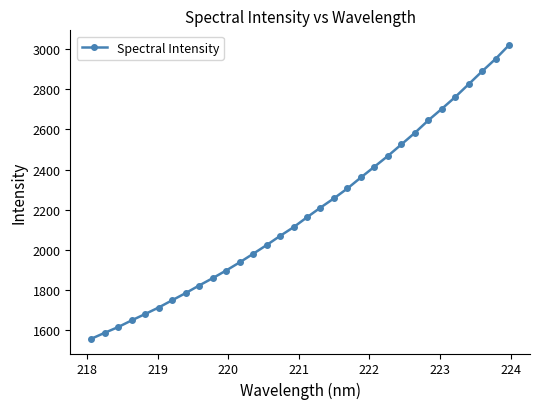

Reading left to right, list all the values displayed in this chart.

1554.7	1584.7	1613.4	1646.8	1678.6	1711.1	1747.2	1783.1	1821.0	1857.4	1895.8	1936.2	1979.0	2022.6	2068.3	2112.0	2161.7	2209.8	2256.2	2305.6	2360.5	2414.0	2467.9	2525.3	2583.1	2645.6	2702.9	2762.2	2826.4	2890.8	2952.8	3021.8